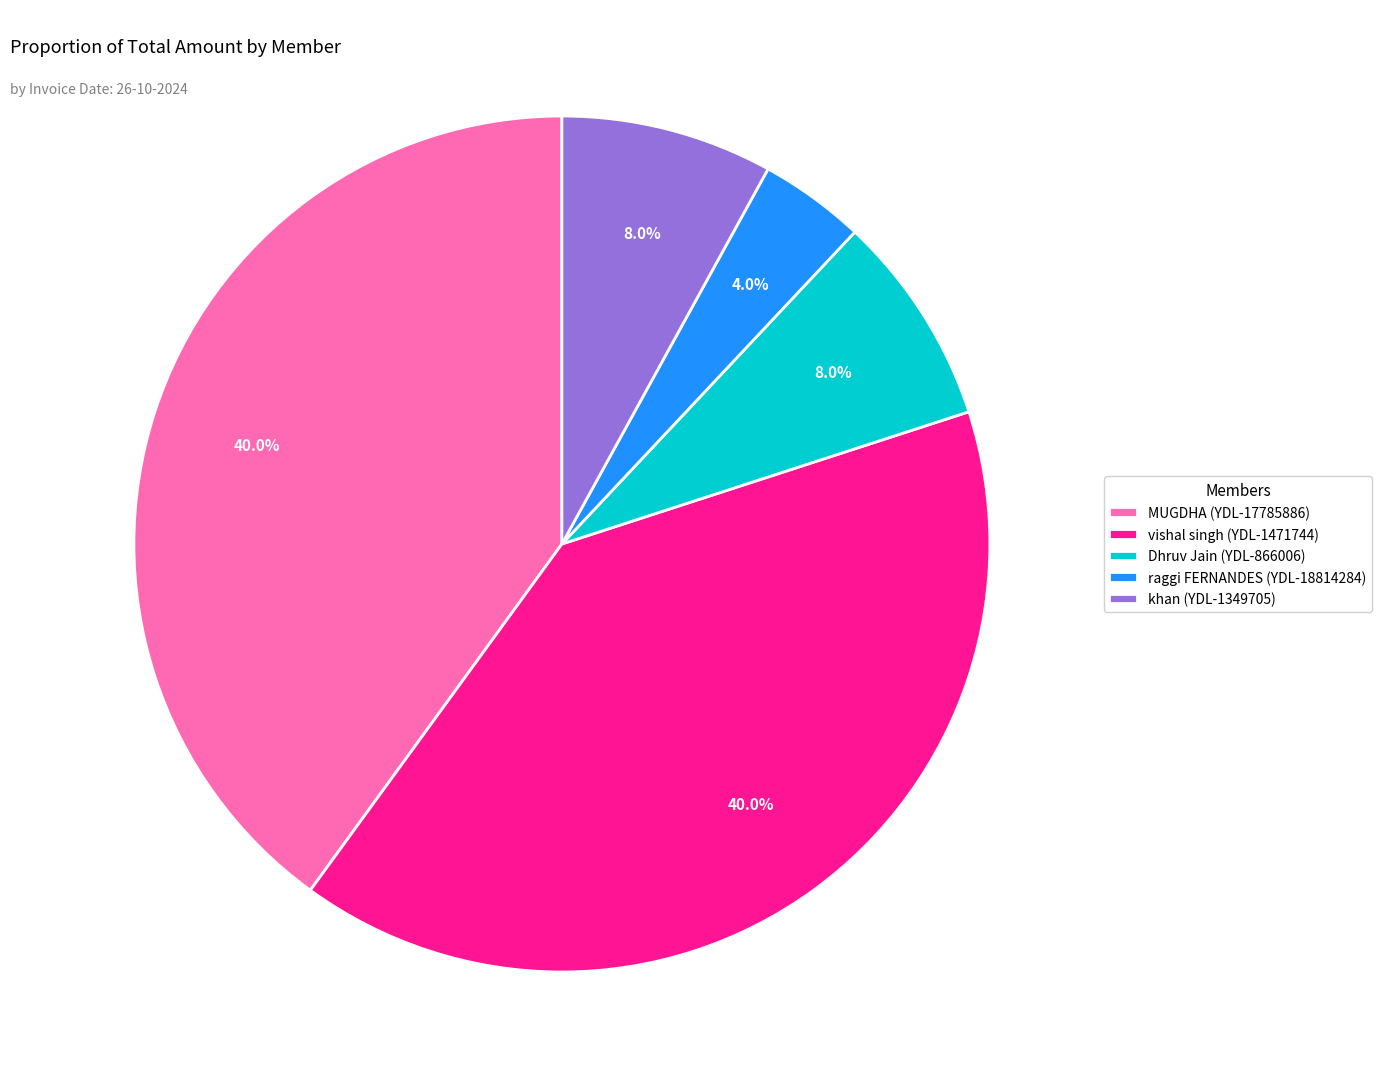

To the nearest percent, what percentage of the pie is vishal singh (YDL-1471744)?

40%